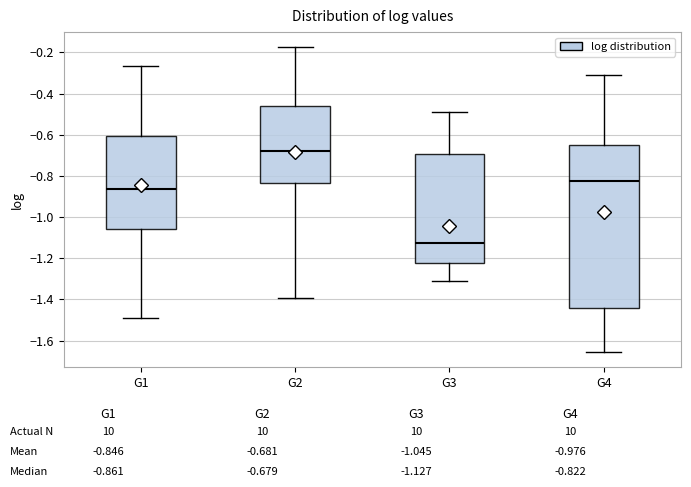

Reading left to right, read every box against the y-axis: the position of its median line, the range the box covers, and the ends of its whiskers. The values are not printed on the chart, so give them approximately, as read against the axis.

G1: median -0.86, box -1.06 to -0.60, whiskers -1.48 to -0.26
G2: median -0.68, box -0.84 to -0.46, whiskers -1.40 to -0.18
G3: median -1.12, box -1.22 to -0.70, whiskers -1.32 to -0.50
G4: median -0.82, box -1.44 to -0.66, whiskers -1.66 to -0.30